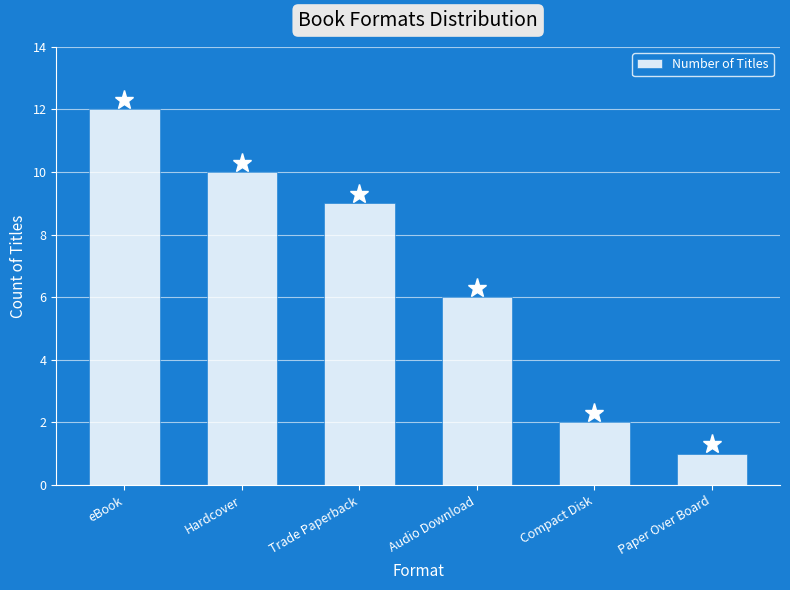

Which has a higher value, Trade Paperback or eBook?

eBook